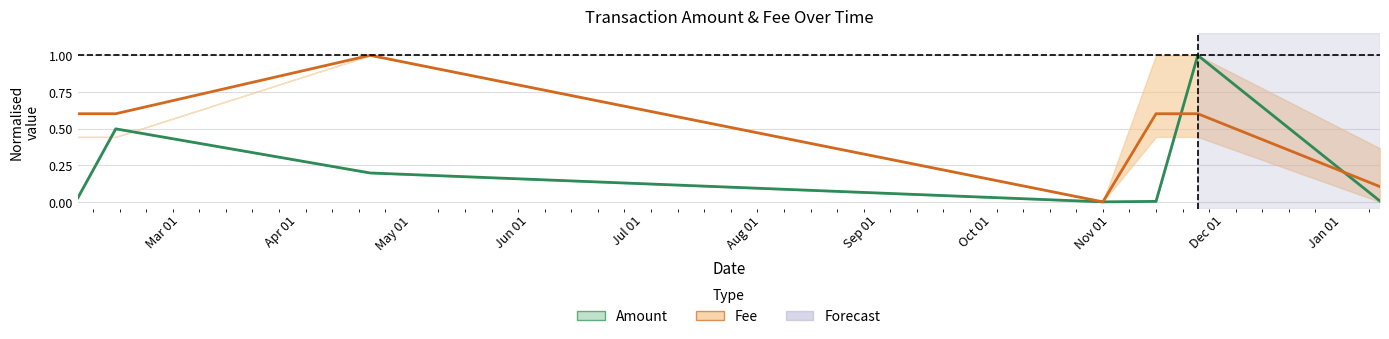

What is the difference between the Amount values at Sep 01 and May 01?

0.2